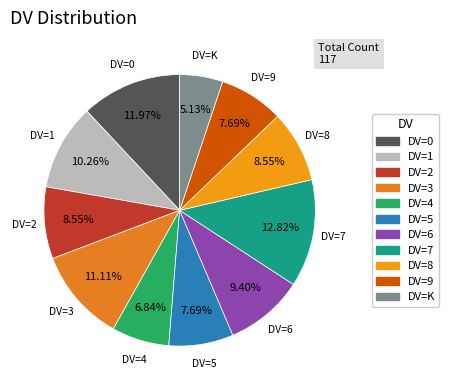

How many slices are in this pie chart?

11